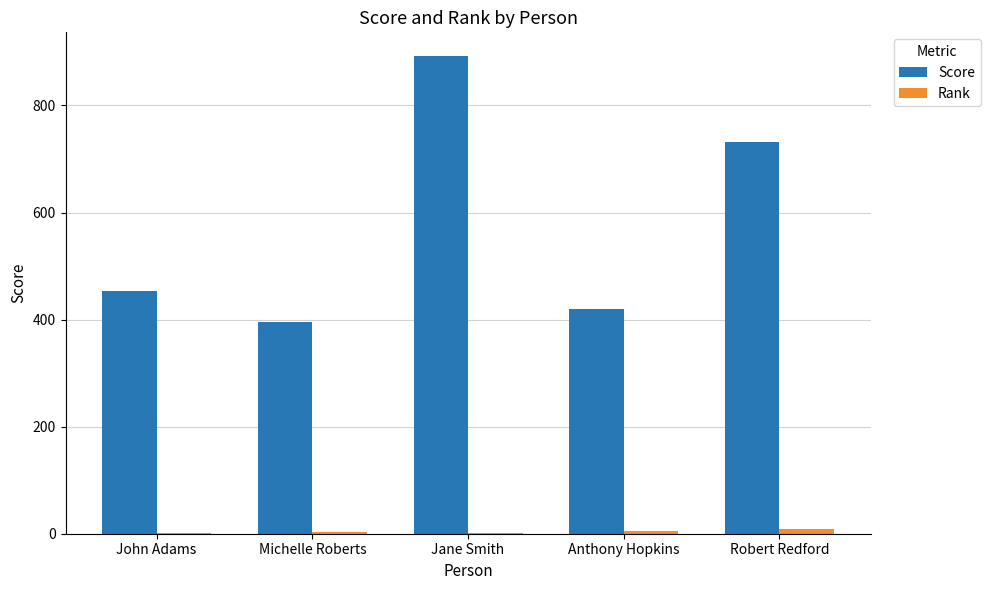

Where is Score nearest to the value 643?

Robert Redford